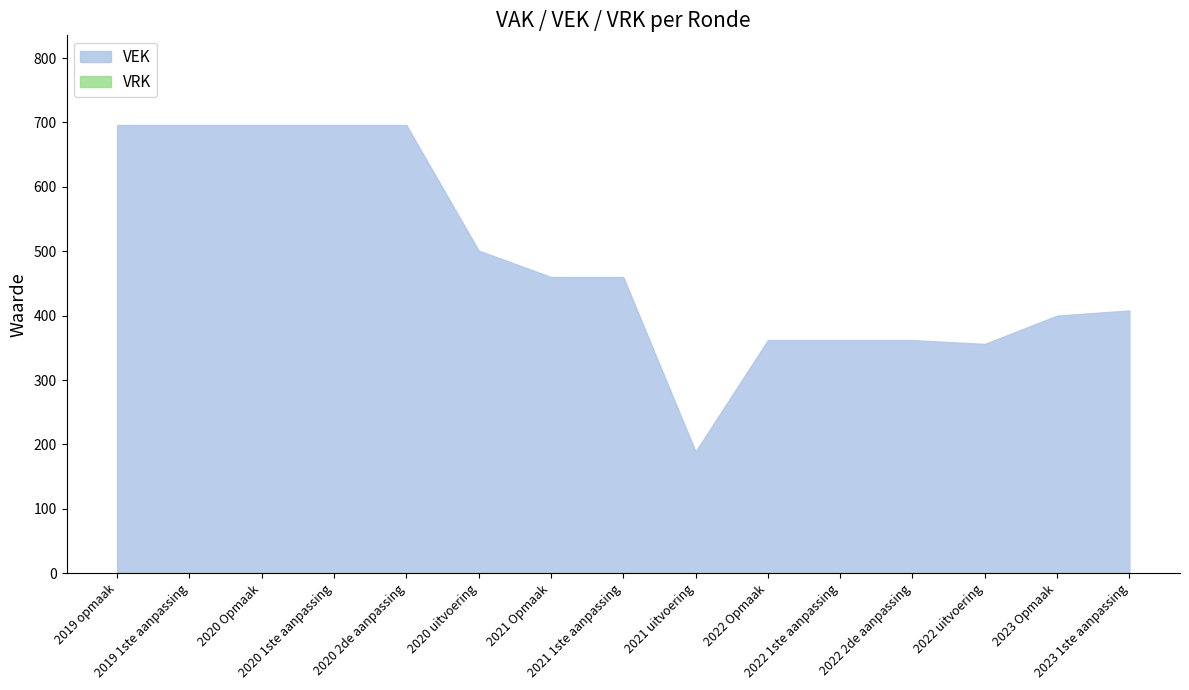

Which series changed the most between 2022 Opmaak and 2023 1ste aanpassing?

VEK